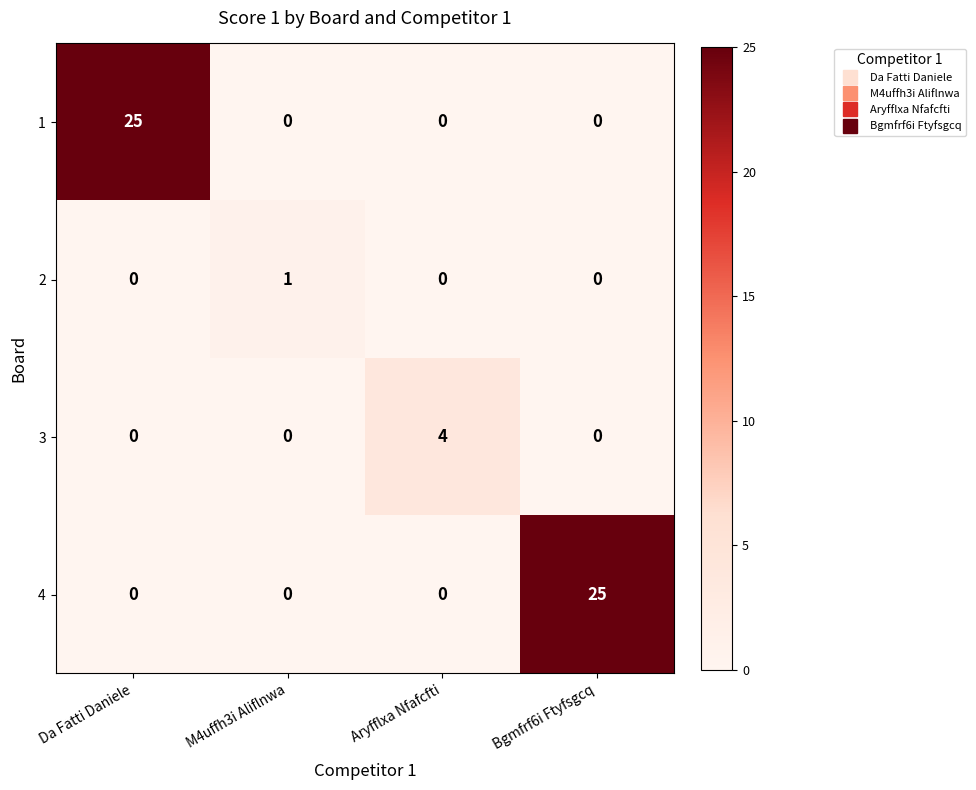

Reading left to right, extract all data points from this chart.

1: 25	0	0	0
2: 0	1	0	0
3: 0	0	4	0
4: 0	0	0	25